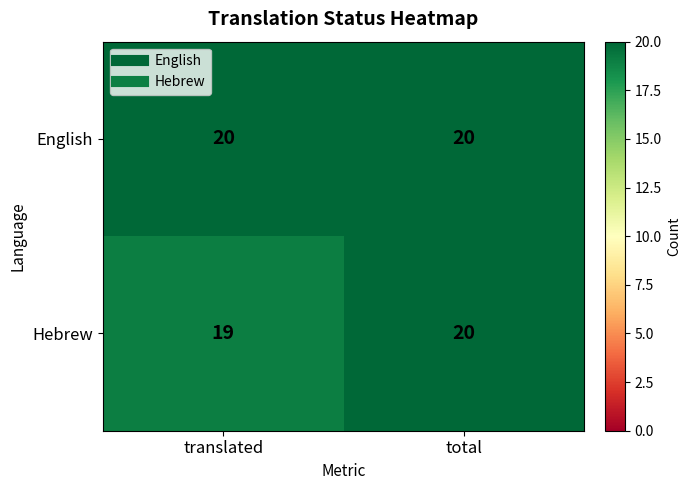

What is the maximum value shown in the chart?

20